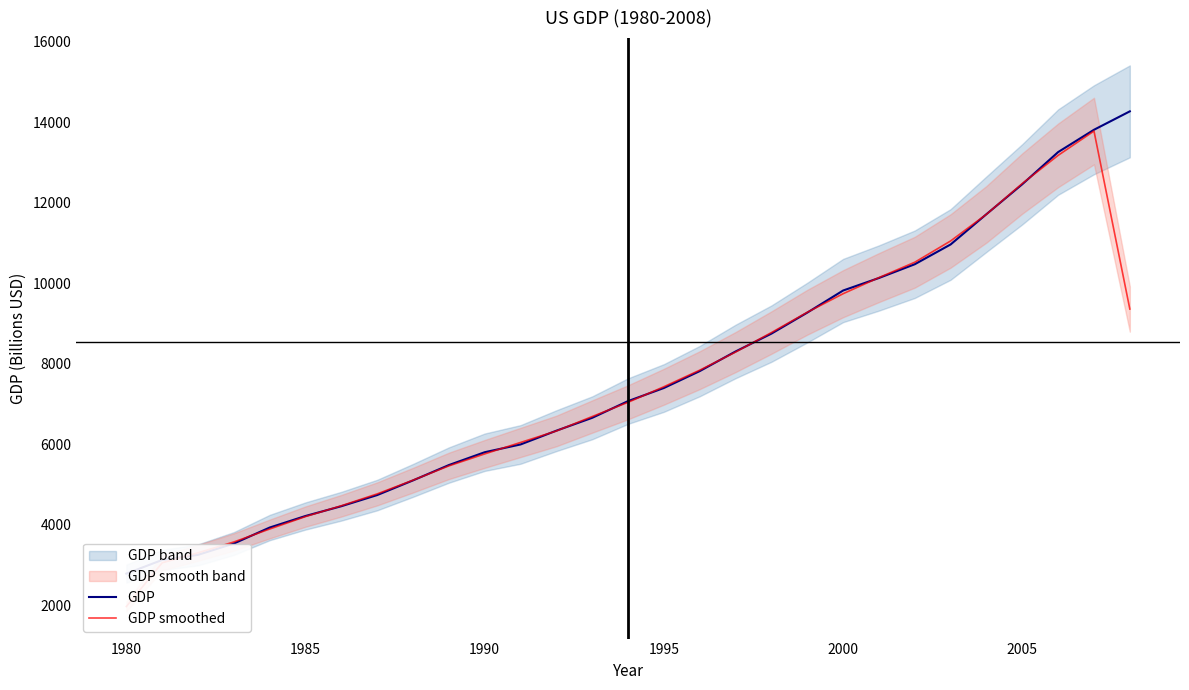

True or false: GDP has more than 2 interior local peaks.

False